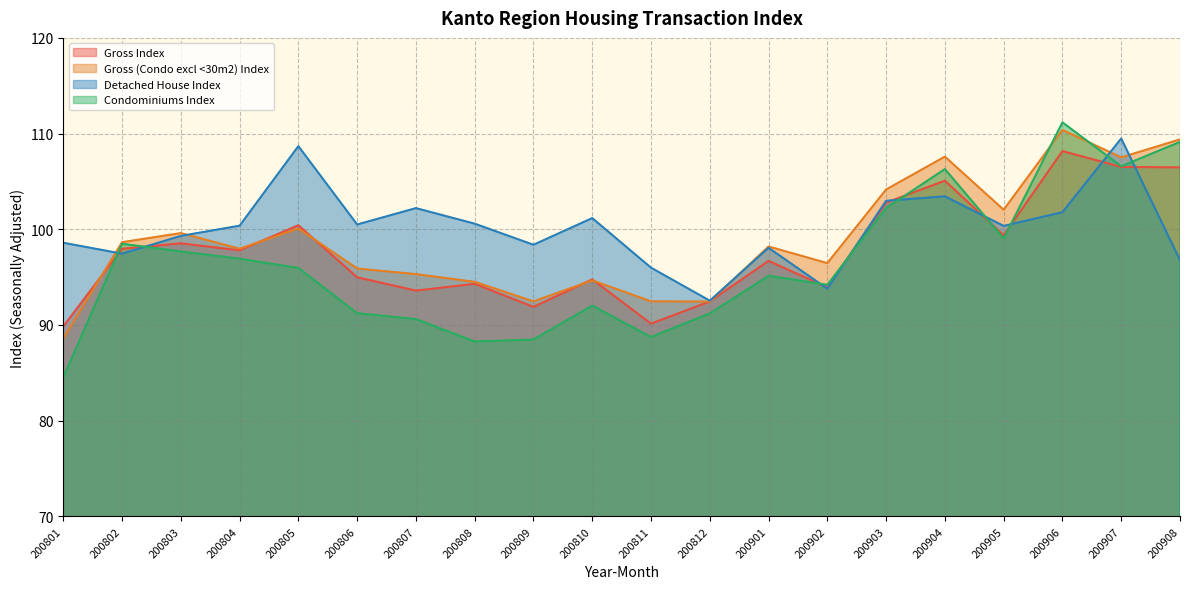

True or false: Detached House Index has a value of 103.4 at 200904.

True